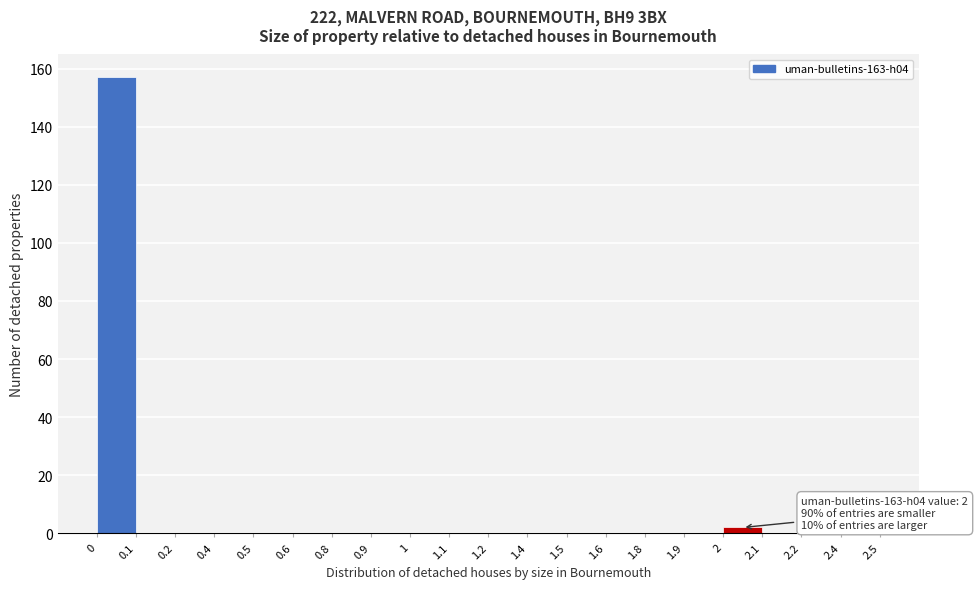

Reading left to right, list all the values displayed in this chart.

0=157	0.1=0	0.2=0	0.4=0	0.5=0	0.6=0	0.8=0	0.9=0	1=0	1.1=0	1.2=0	1.4=0	1.5=0	1.6=0	1.8=0	1.9=0	2=2	2.1=0	2.2=0	2.4=0